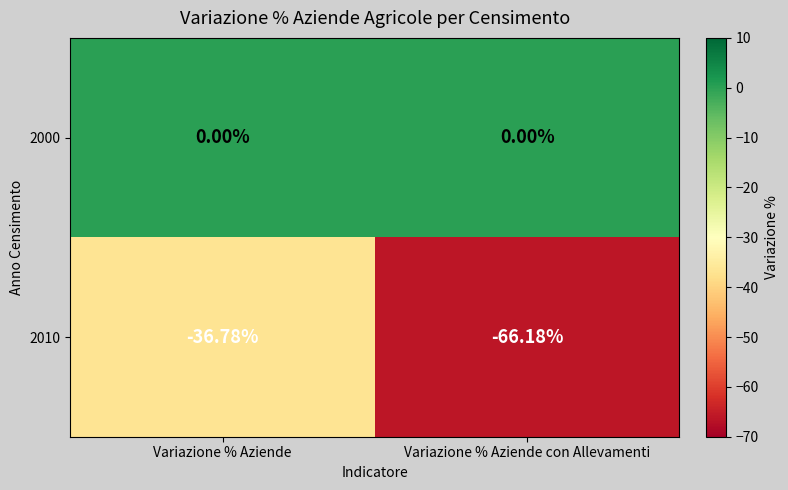

At which category does the chart reach its minimum across all series?

Variazione % Aziende con Allevamenti